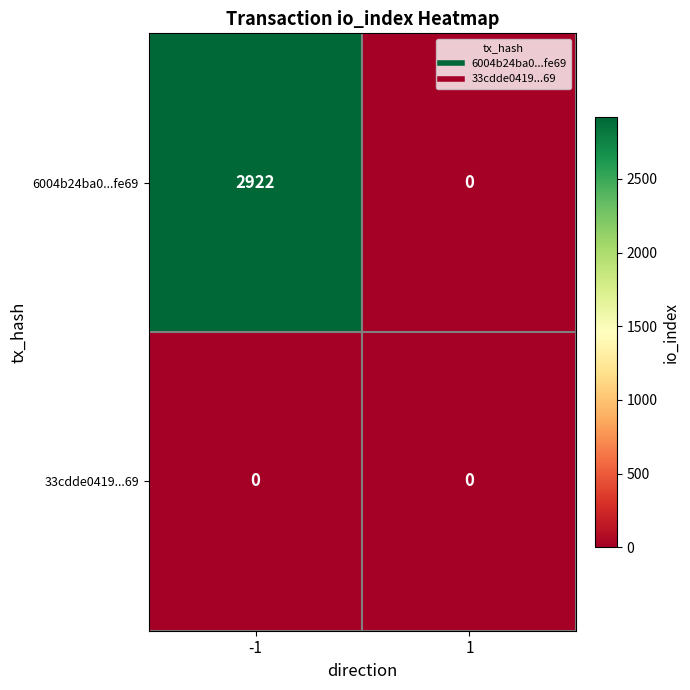

What is the maximum value shown in the chart?

2922